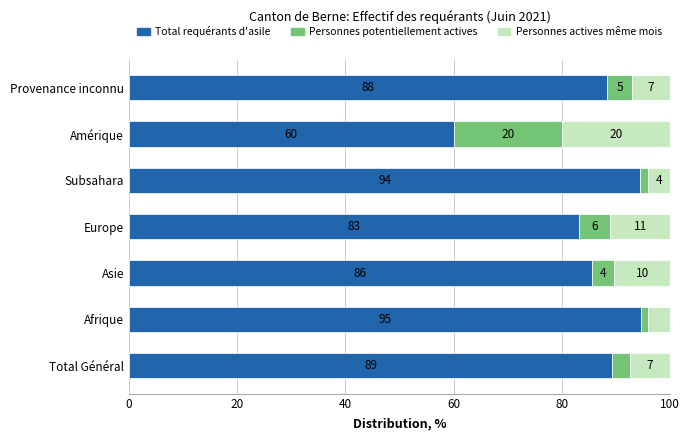

Rank the categories by Total requérants d'asile value from lowest to highest.

Amérique, Europe, Asie, Provenance inconnu, Total Général, Subsahara, Afrique